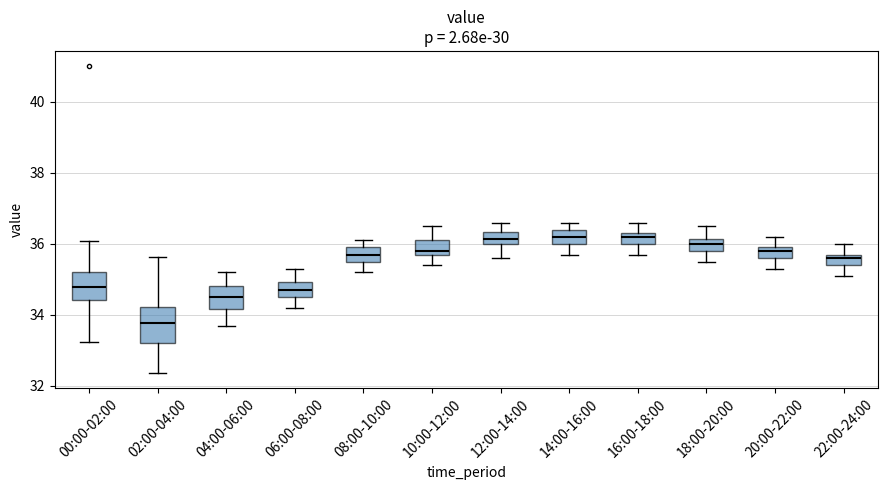

Comparing the boxes themselves (not the whiskers), which one is the tallest?

02:00-04:00